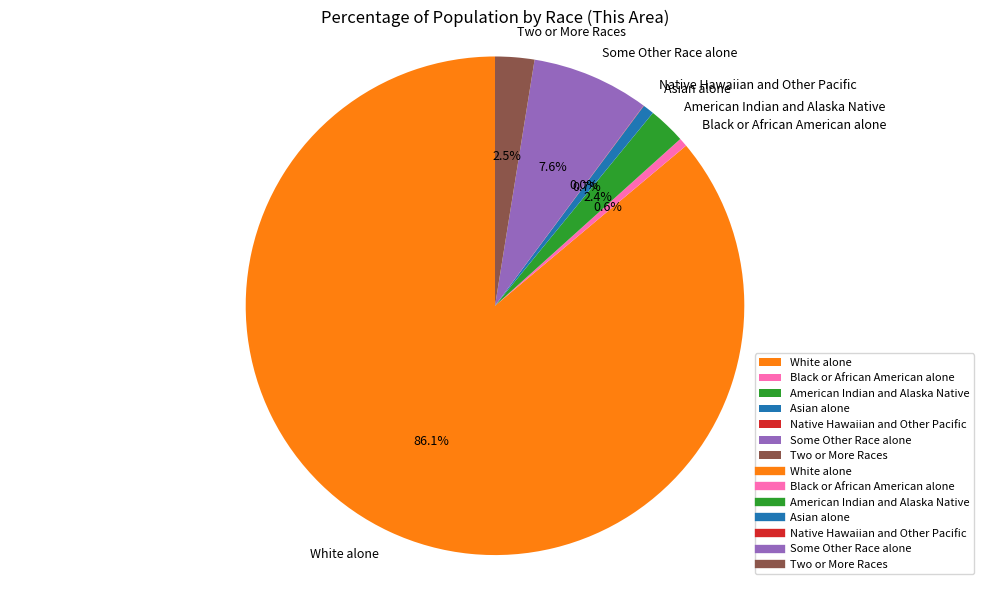

Does any single category account for the majority?

Yes